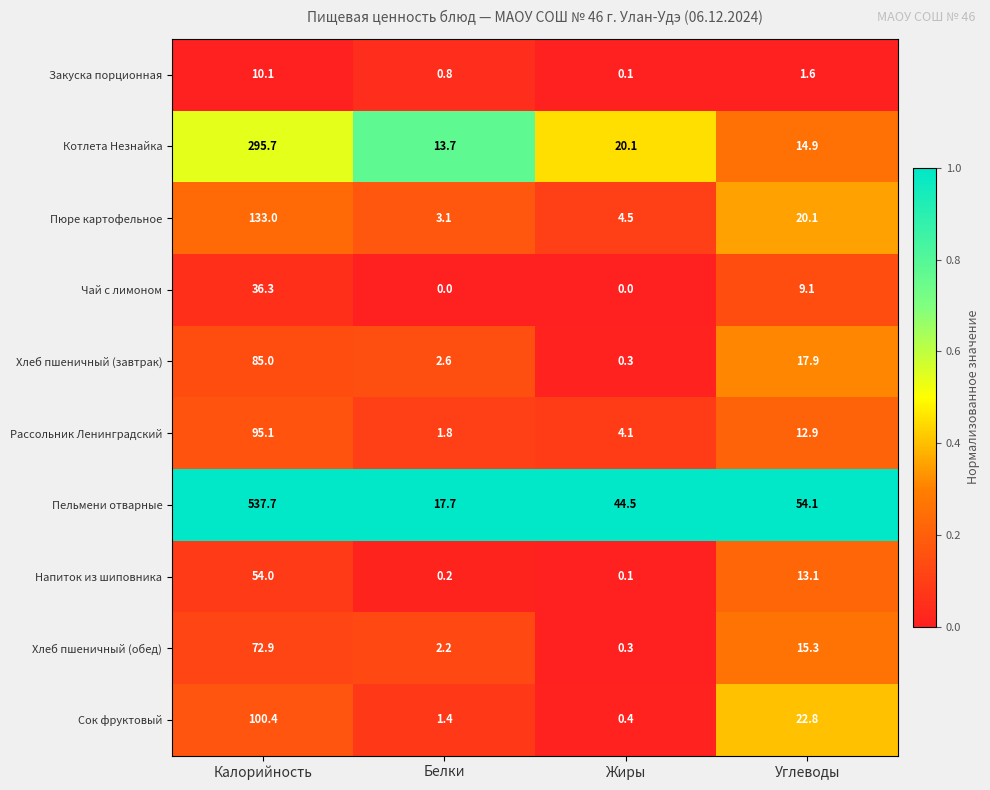

At which label does Хлеб пшеничный (завтрак) reach its peak?

Калорийность